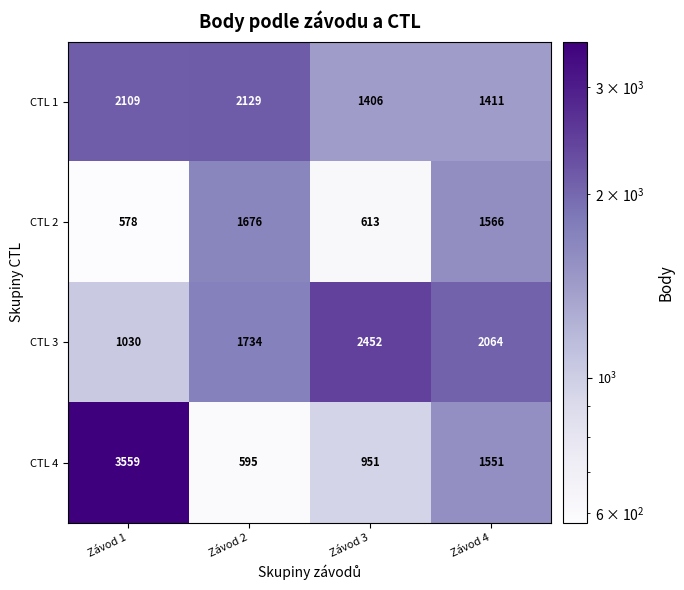

What is the spread (max minus min) of values at Závod 1?

2981